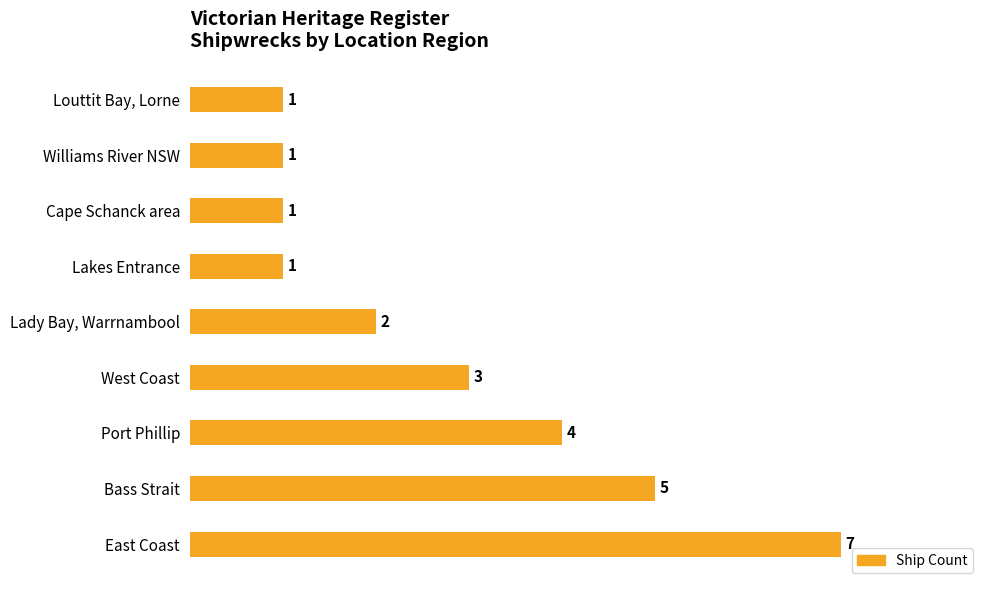

Reading bottom to top, transcribe all the data shown in this chart.

7	5	4	3	2	1	1	1	1